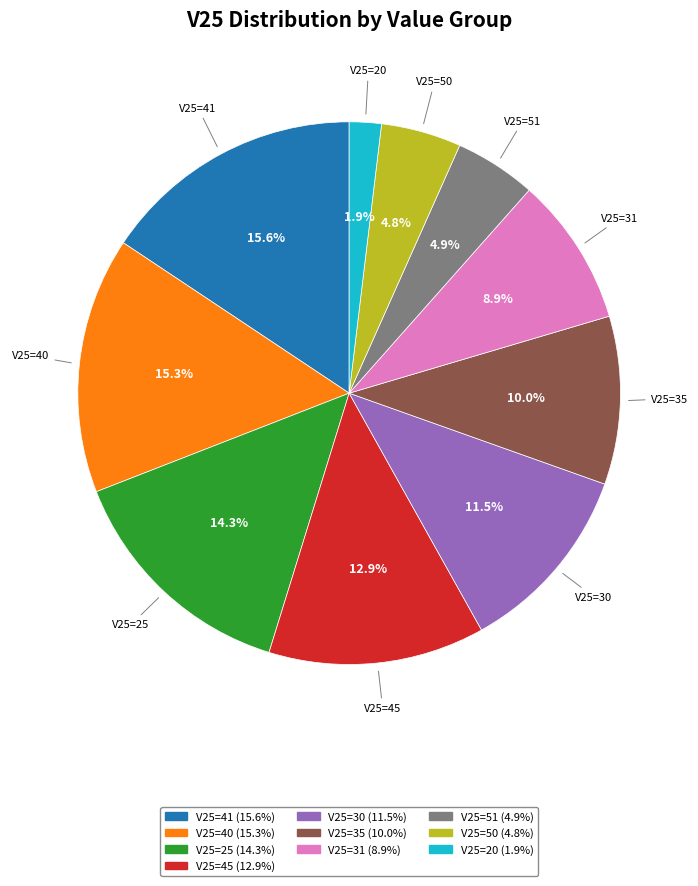

How many segments does this pie chart have?

10